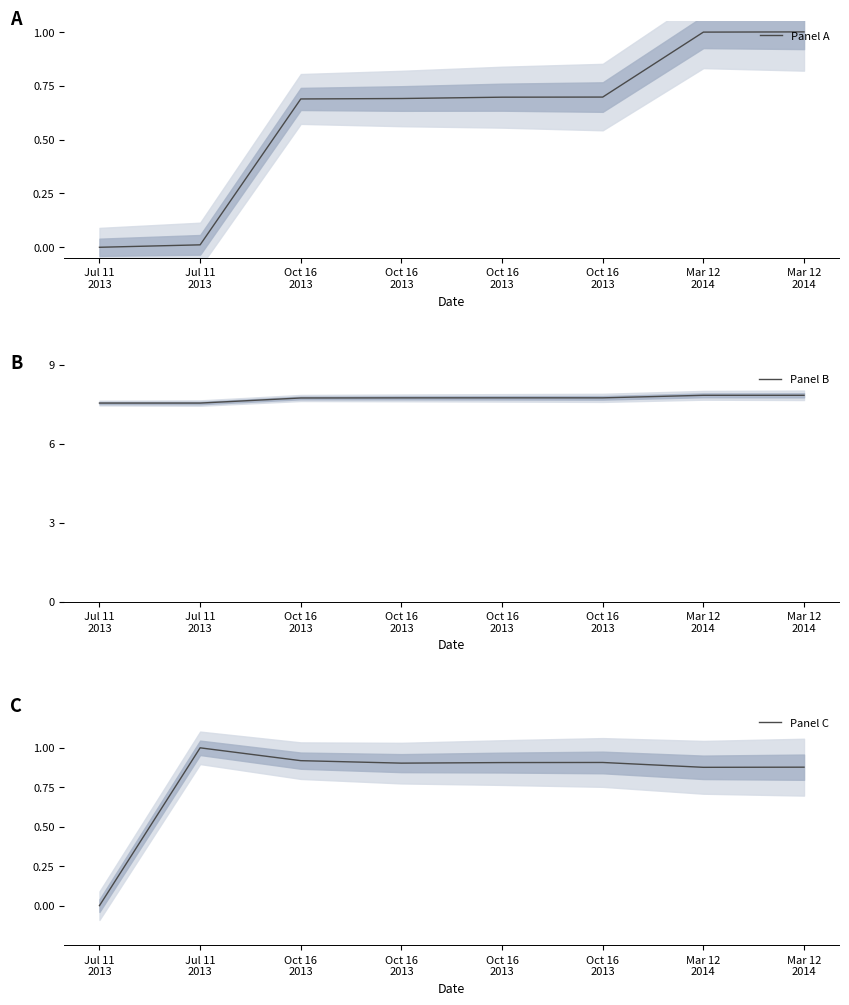

Is this an area chart (filled region under the line)?

No